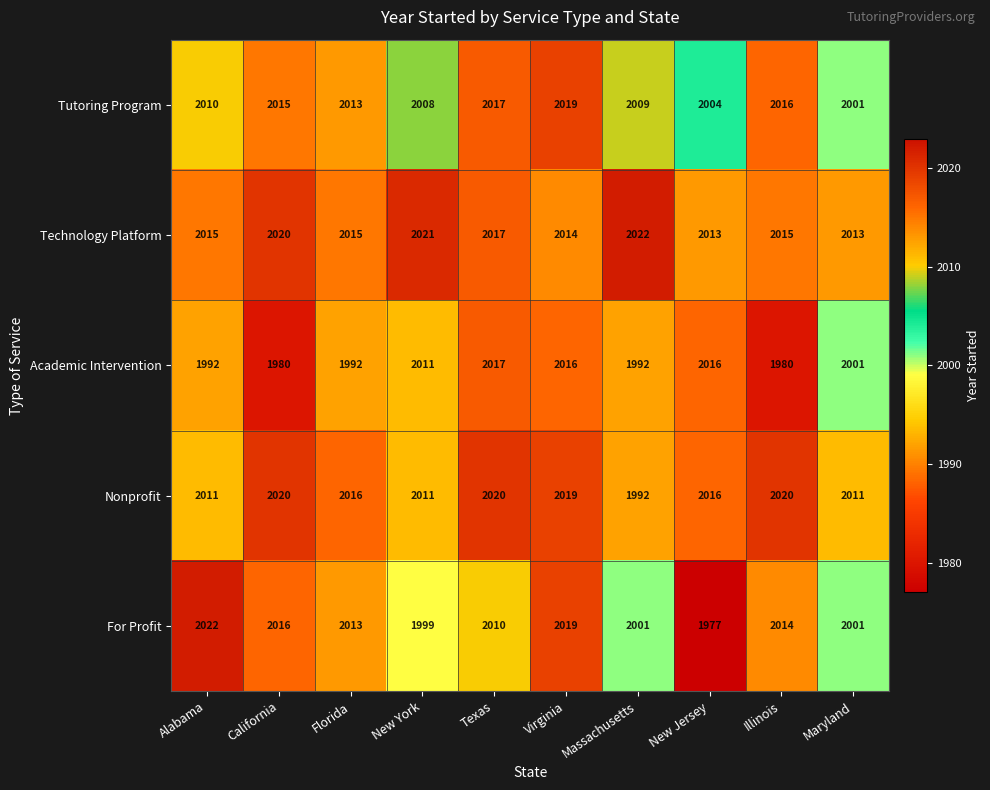

Which series has the largest range (max minus min)?

For Profit